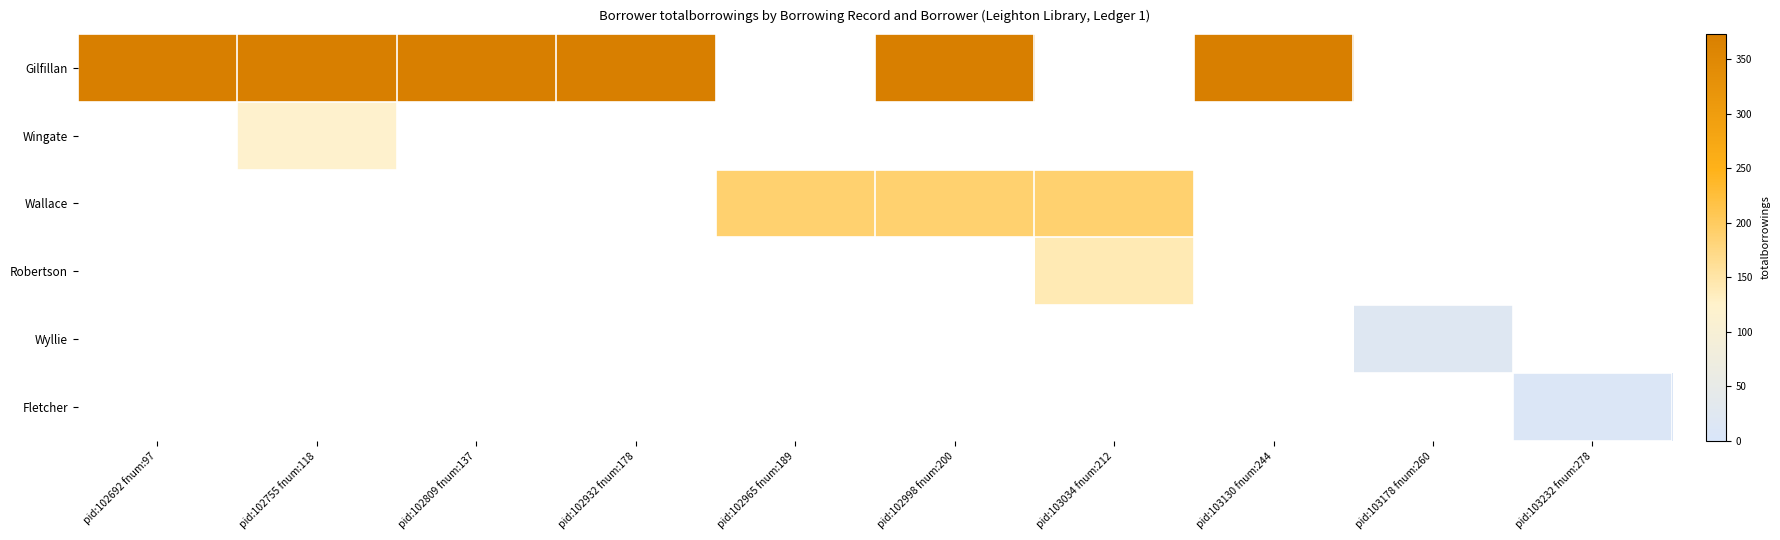

What is the lowest value of the Gilfillan series?

373.0